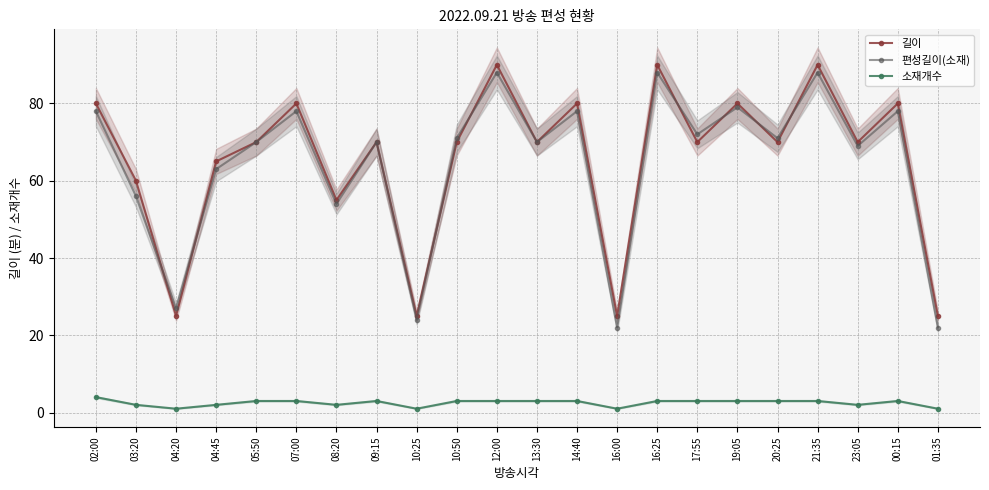

In 소재개수, how many points are higher than both neighbors (excluding endpoints)?

2